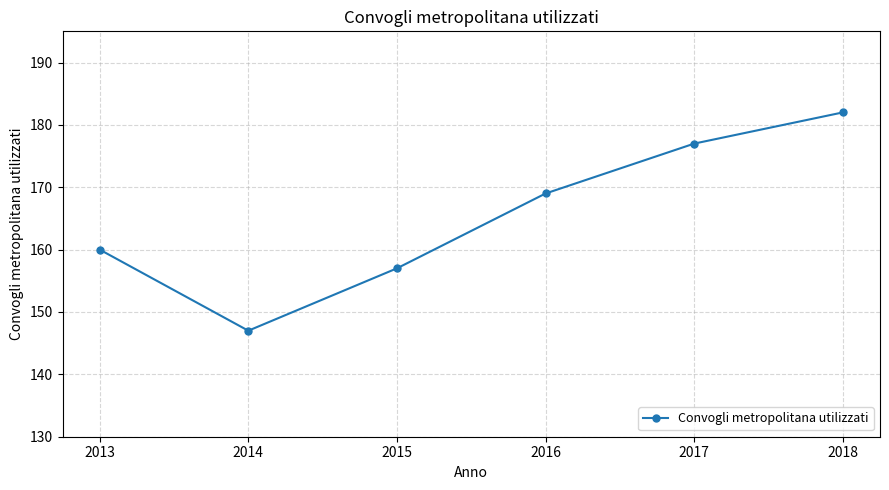

At which category does the data reach its first local valley?

2014